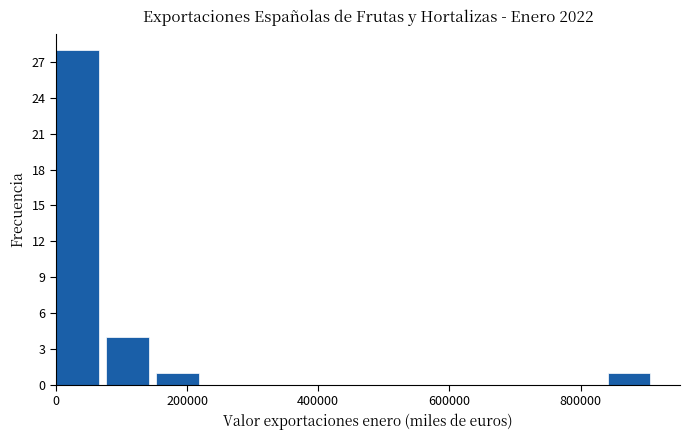

Around what value on the x-axis is the tallest bar? Give the approximate position of its centre, as read against the axis.

40000